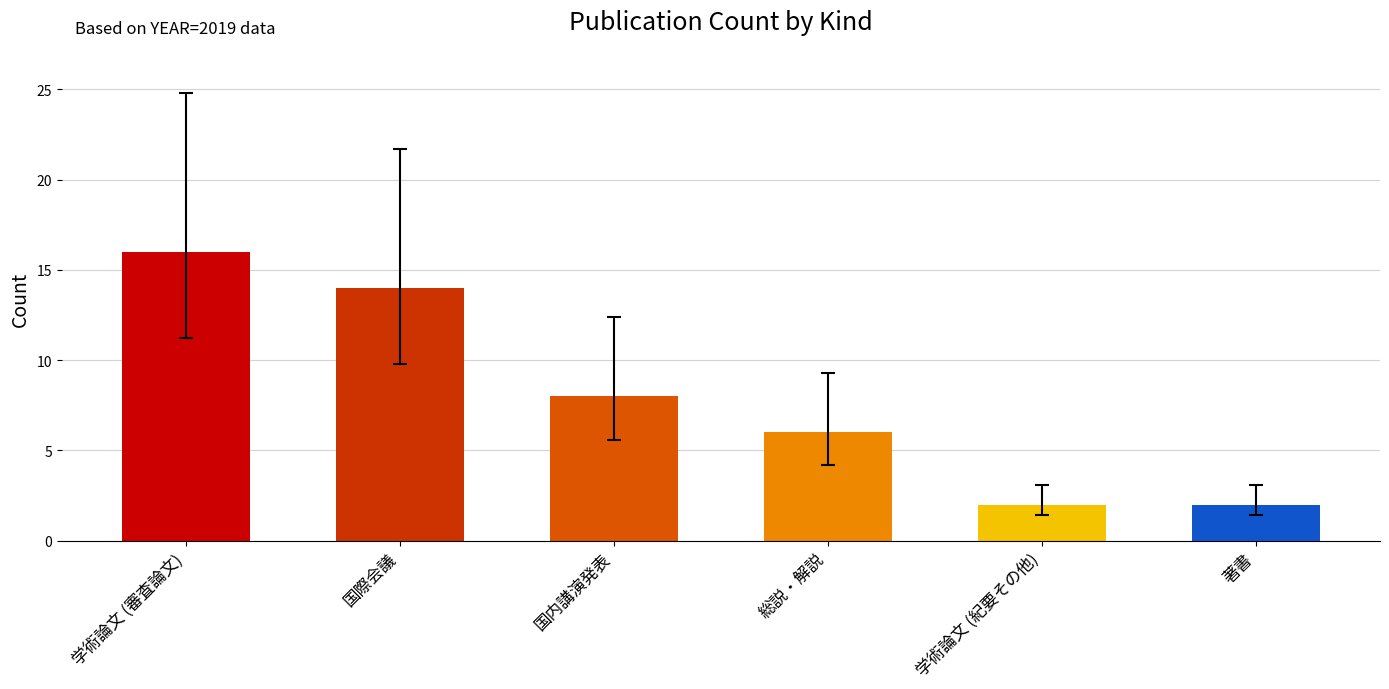

What is the sum of all values?

48